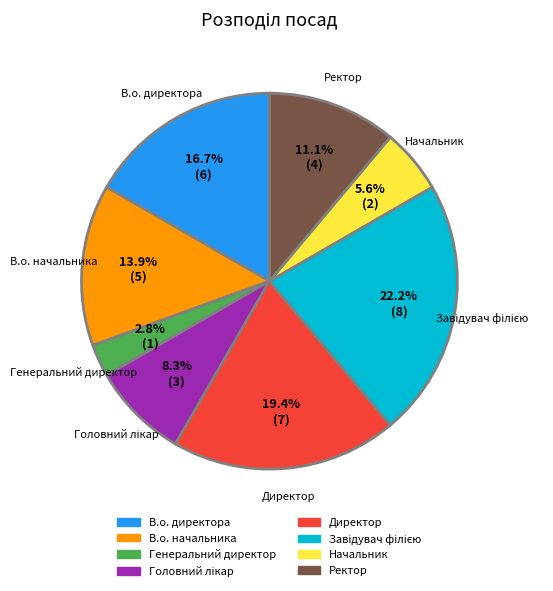

To the nearest percent, what is the difference between the Генеральний директор and Директор slice percentages?

17%